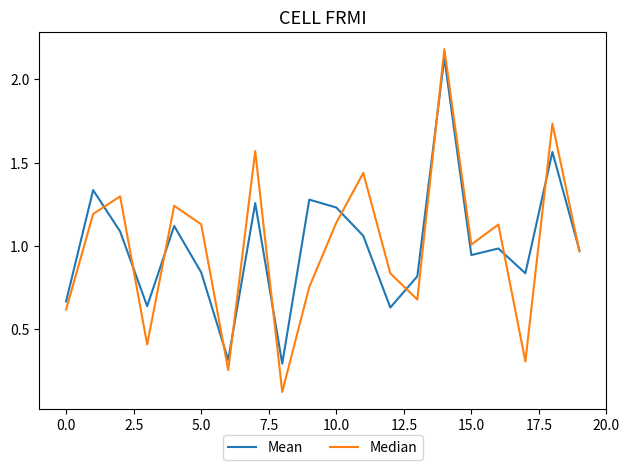

Is this an area chart (filled region under the line)?

No